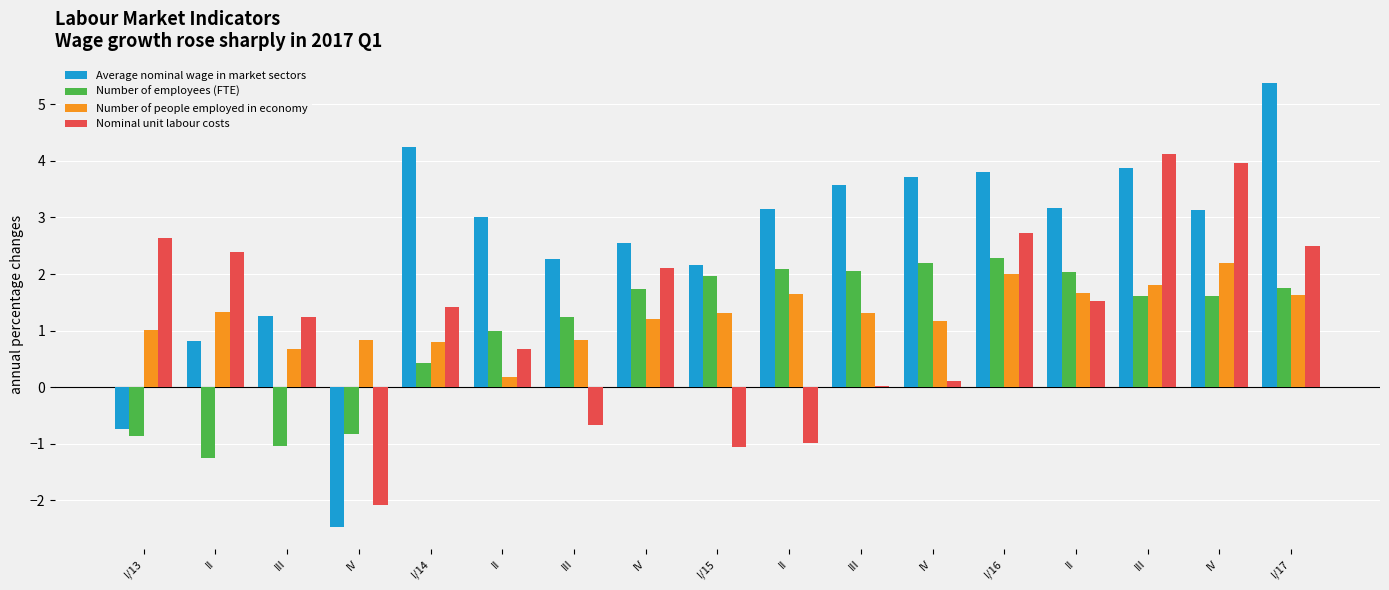

What are all the series names shown in the legend?

Average nominal wage in market sectors, Number of employees (FTE), Number of people employed in economy, Nominal unit labour costs